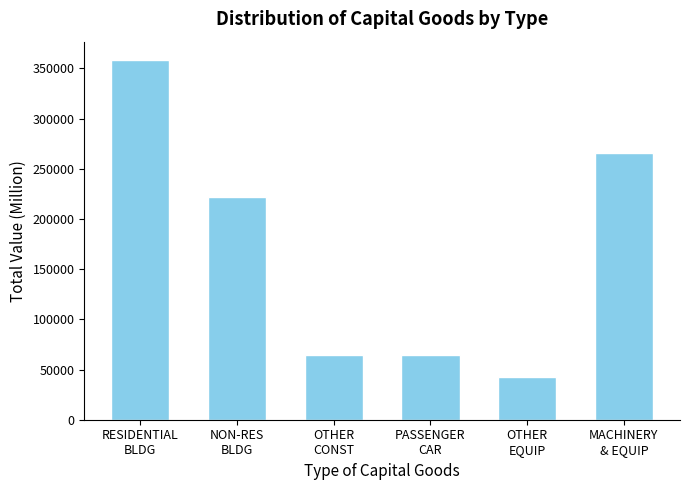

True or false: the data shows 221781.2 at NON-RES
BLDG.

True